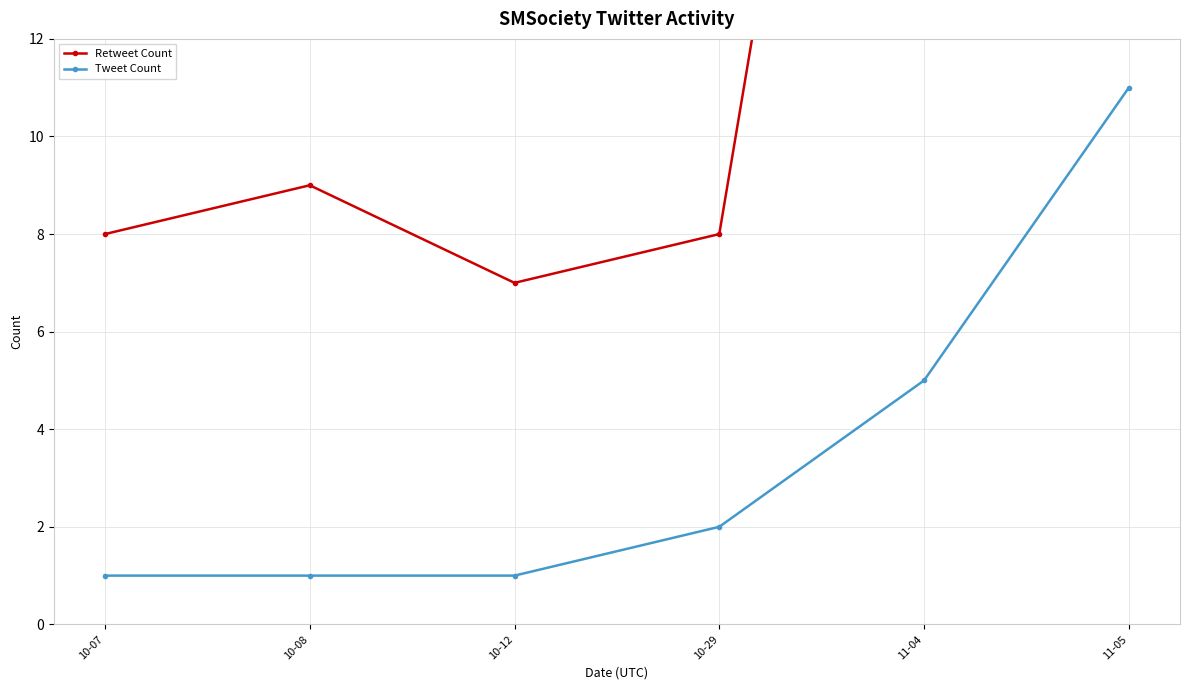

What position from the left is 10-07?

1